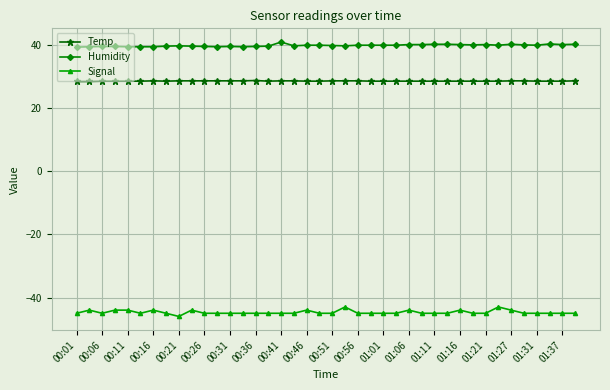

How many lines are shown in the chart?

3